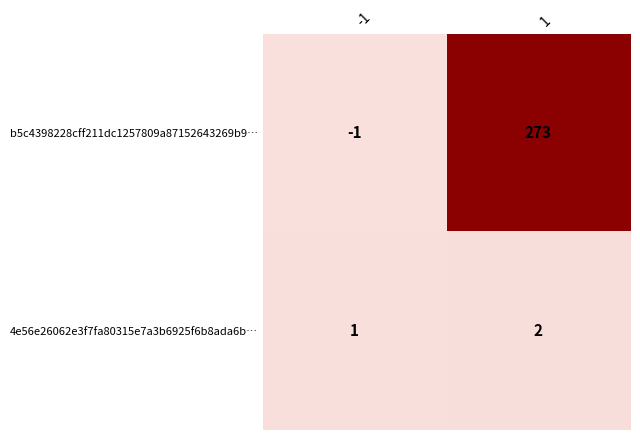

Count the number of categories in the chart.

2